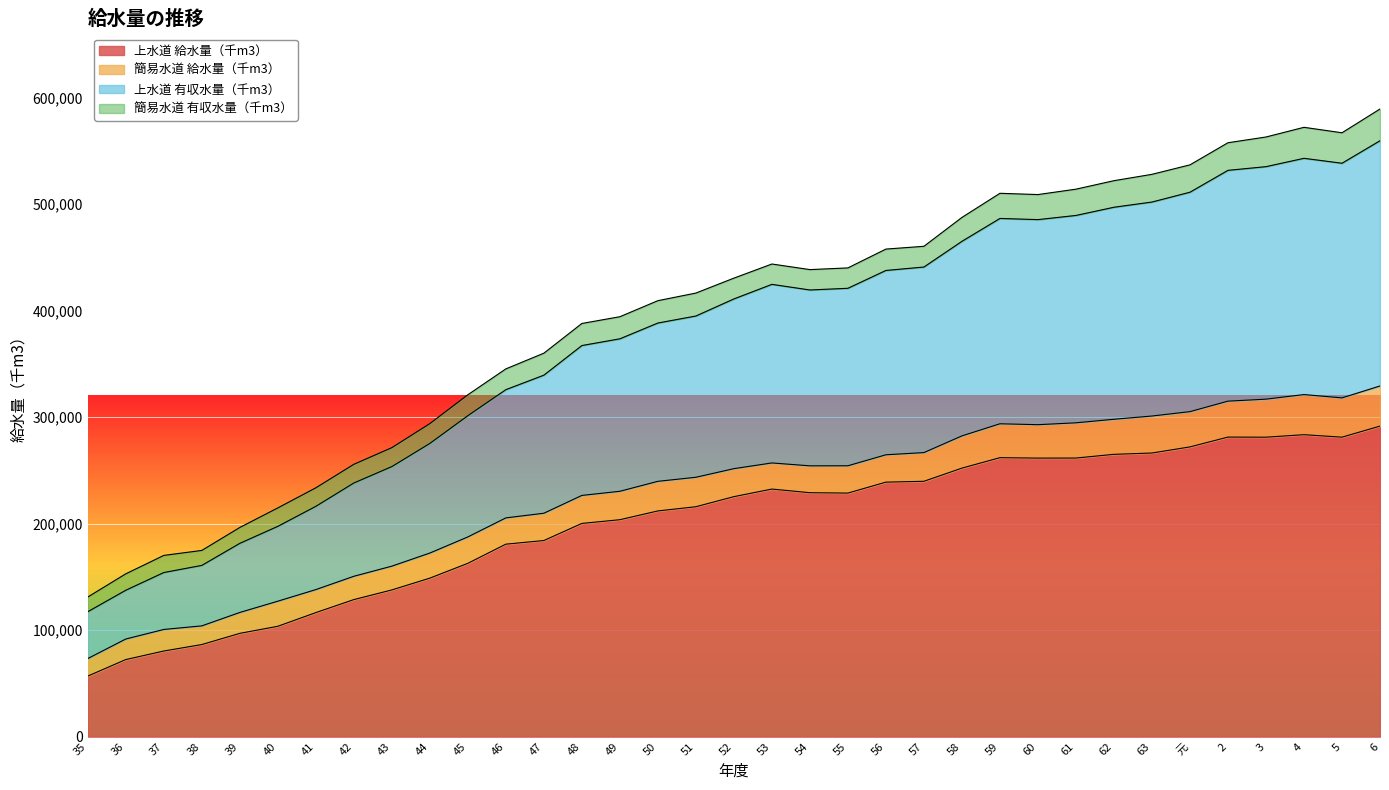

Which category has the highest value in the 上水道 給水量（千m3） series?

6